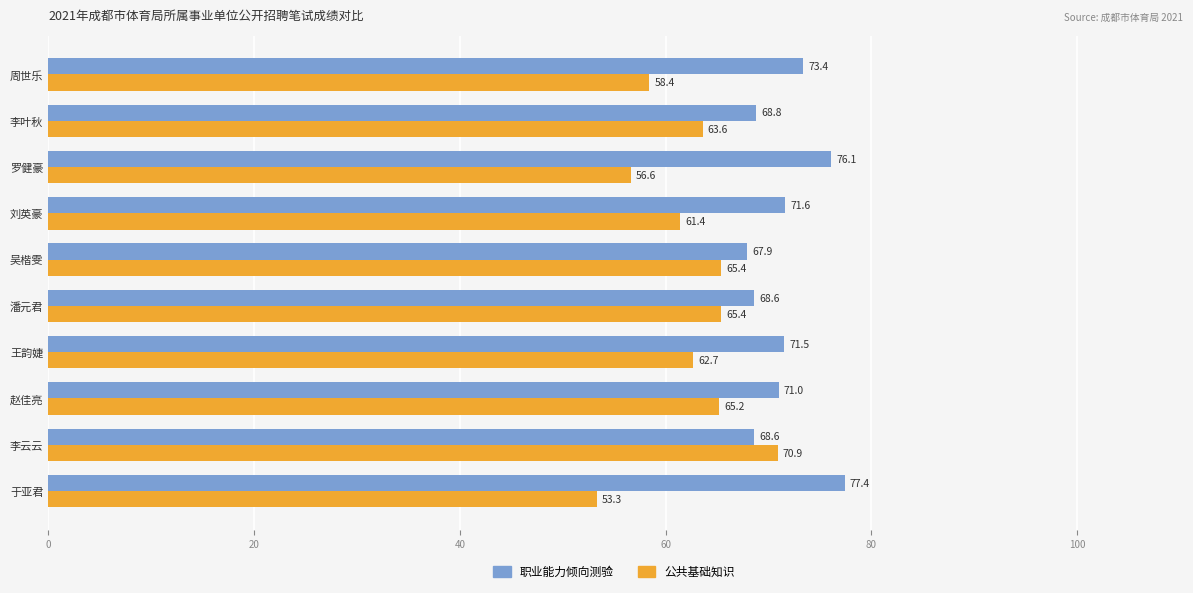

At which label is 职业能力倾向测验 closest to 72?

刘英豪